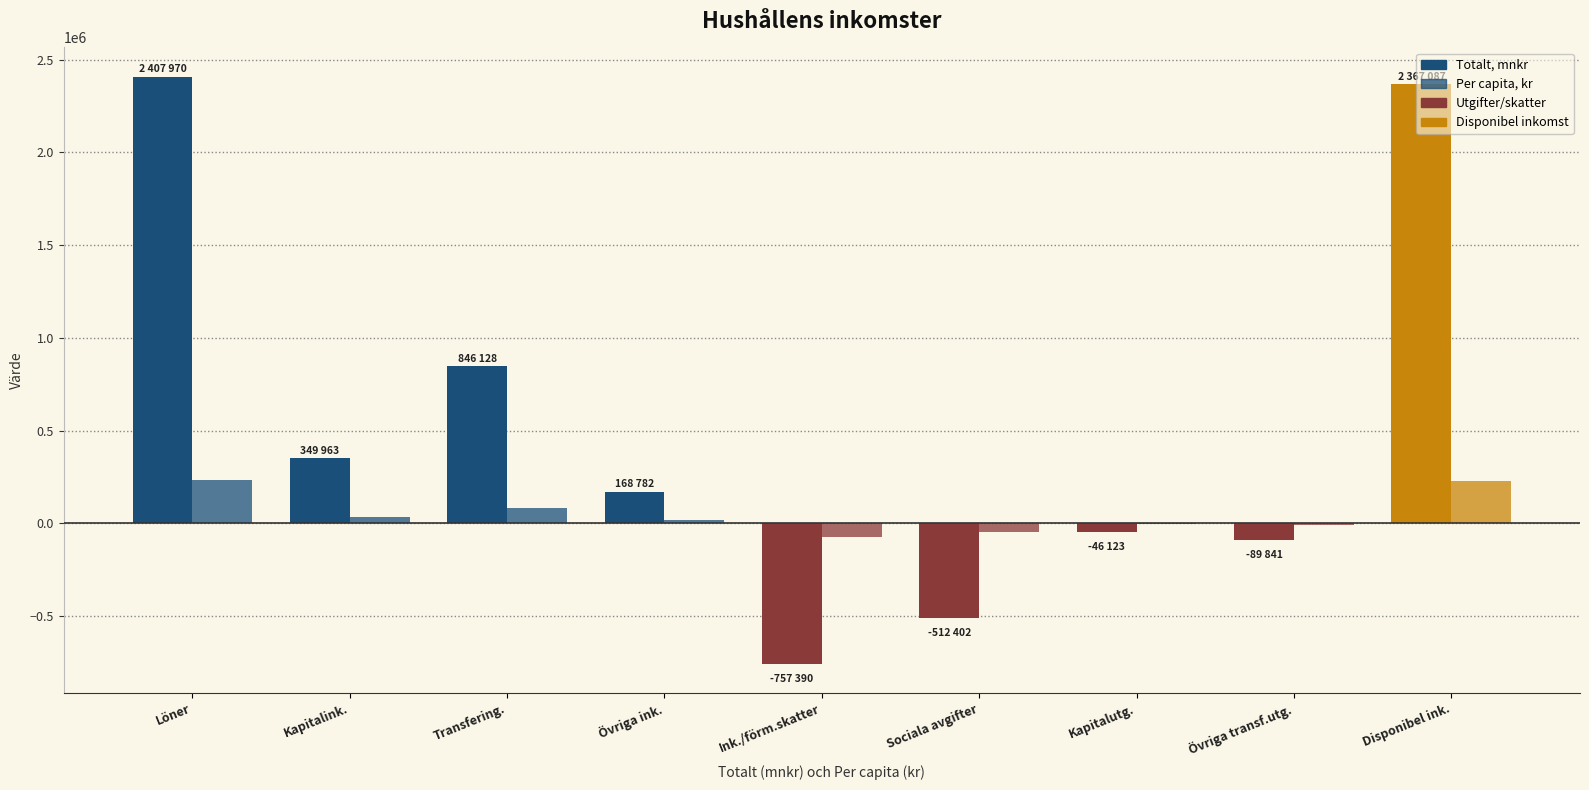

Are the bars horizontal?

No